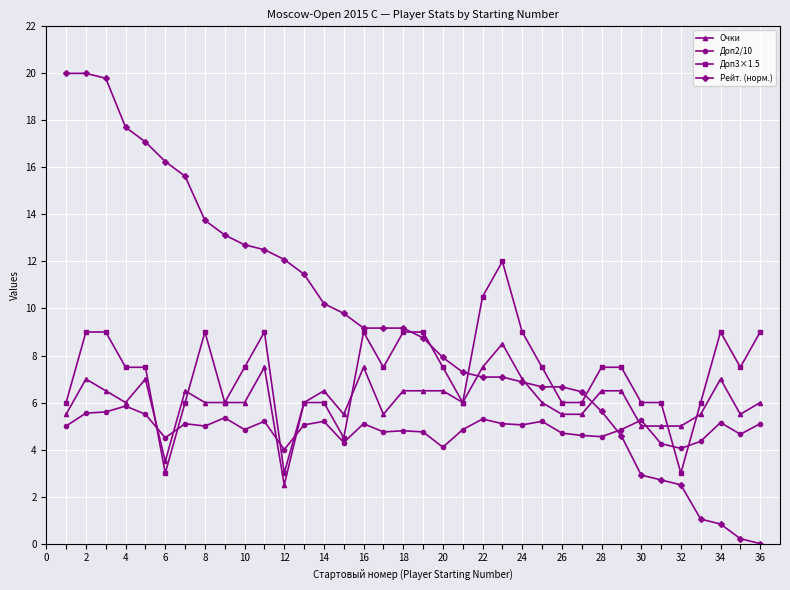

List the series in order of their peak value, lowest first.

Доп2/10, Очки, Доп3×1.5, Рейт. (норм.)